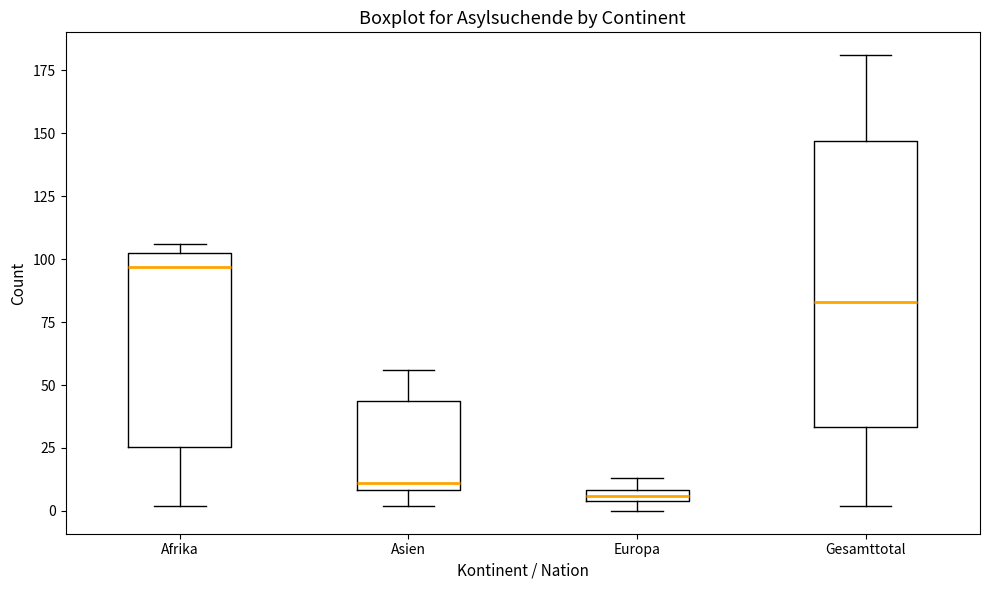

Which box is the tallest, from its lower edge to its upper edge?

Gesamttotal